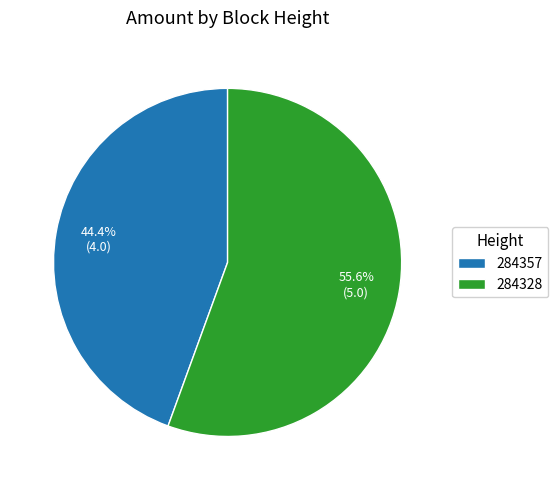

What is the smallest slice in the pie chart?

284357